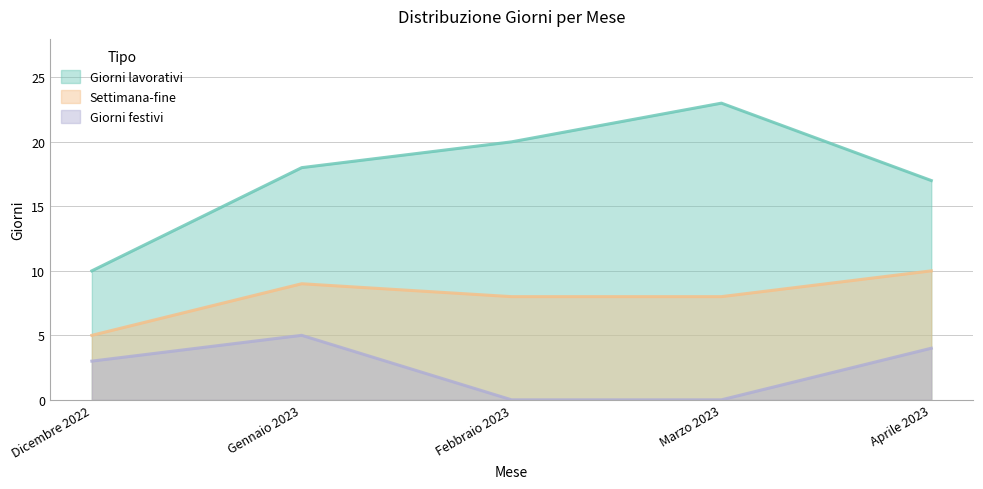

At which label is Giorni lavorativi closest to 16?

Aprile 2023